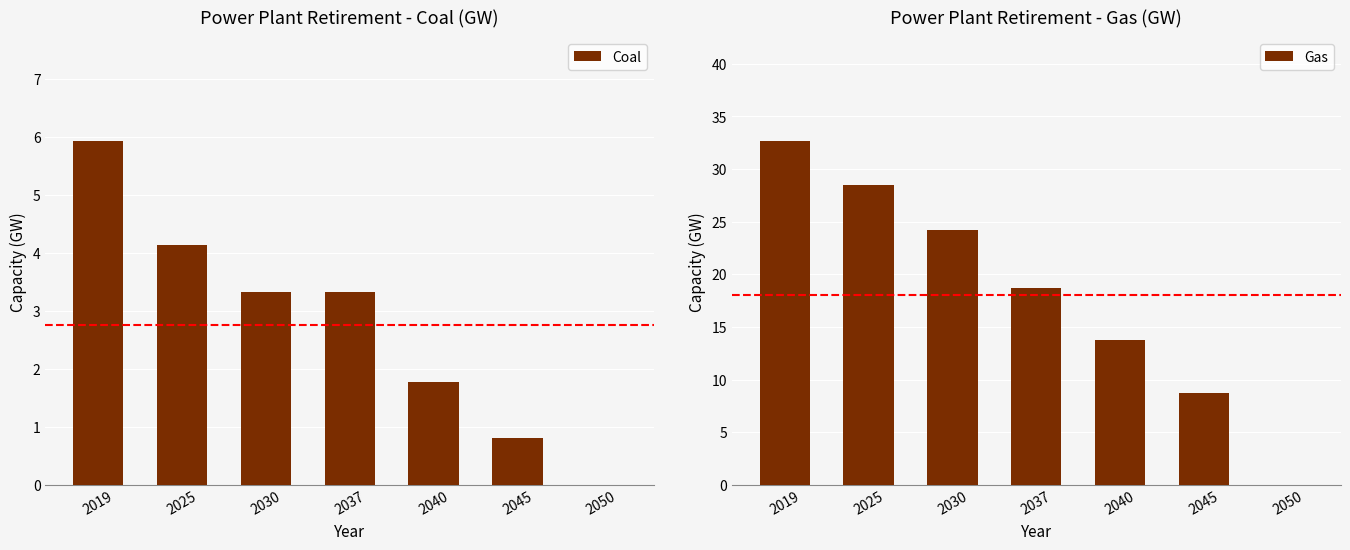

At which category is the sum across all series the highest?

2019